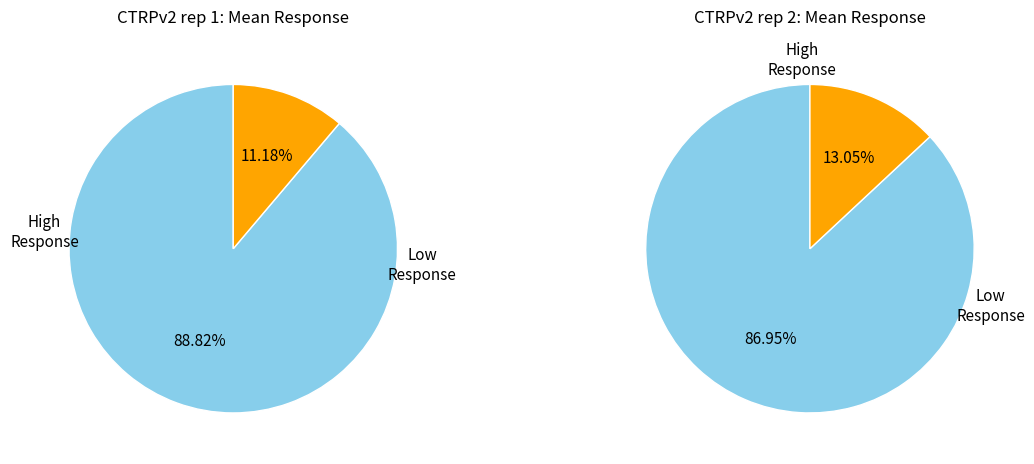

Is it true that 9 is 7% of the pie?

True